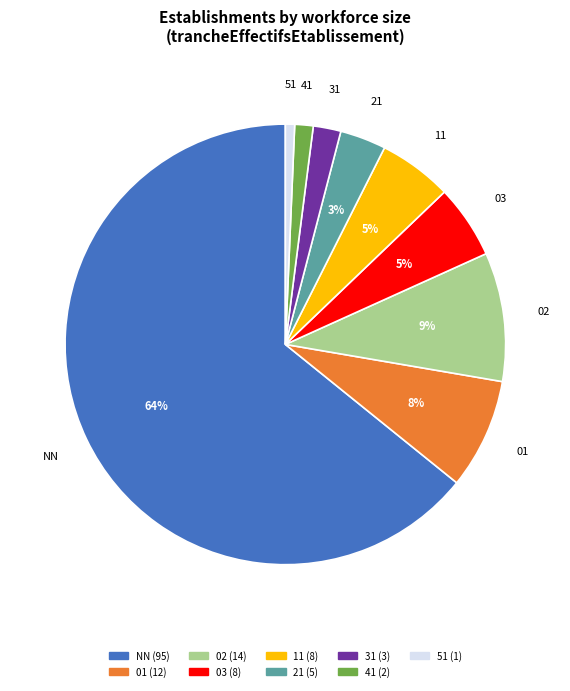

What is the ratio of the value at 01 to the value at 02?

0.9